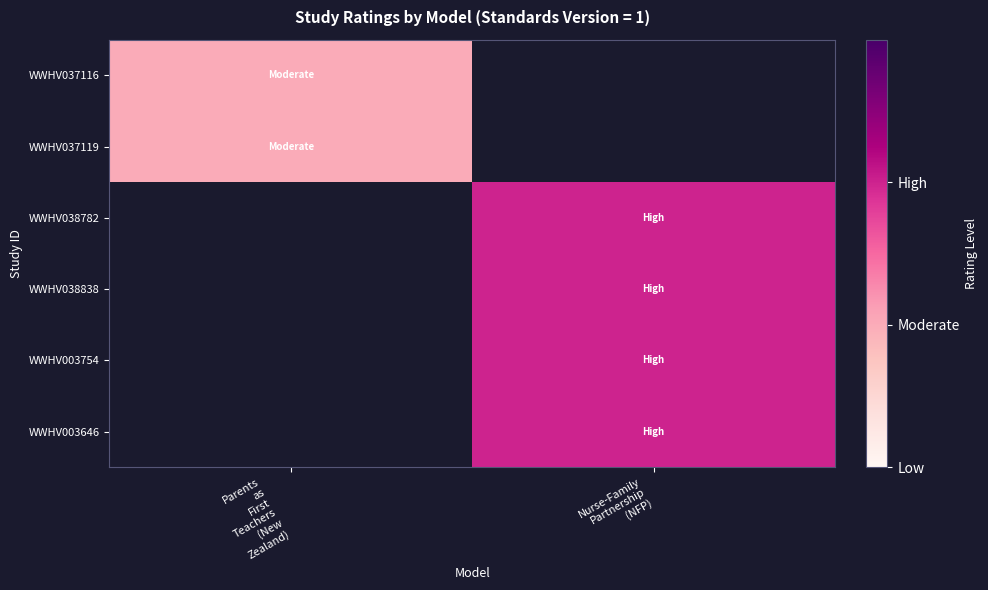

Rank the series by their average value, from lowest to highest.

WWHV037116, WWHV037119, WWHV038782, WWHV038838, WWHV003754, WWHV003646